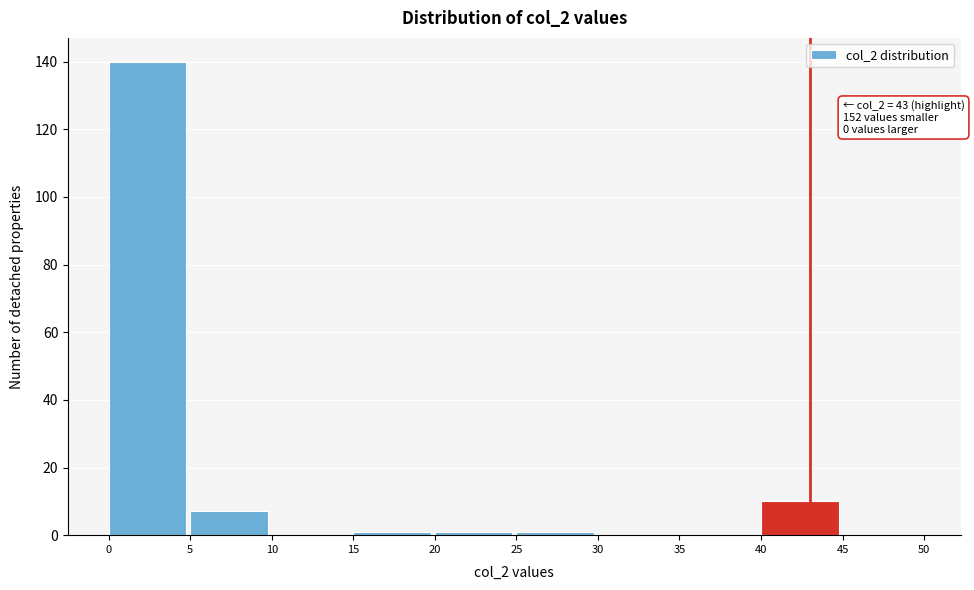

Over which range of the x-axis is the bar tallest?

0 to 5